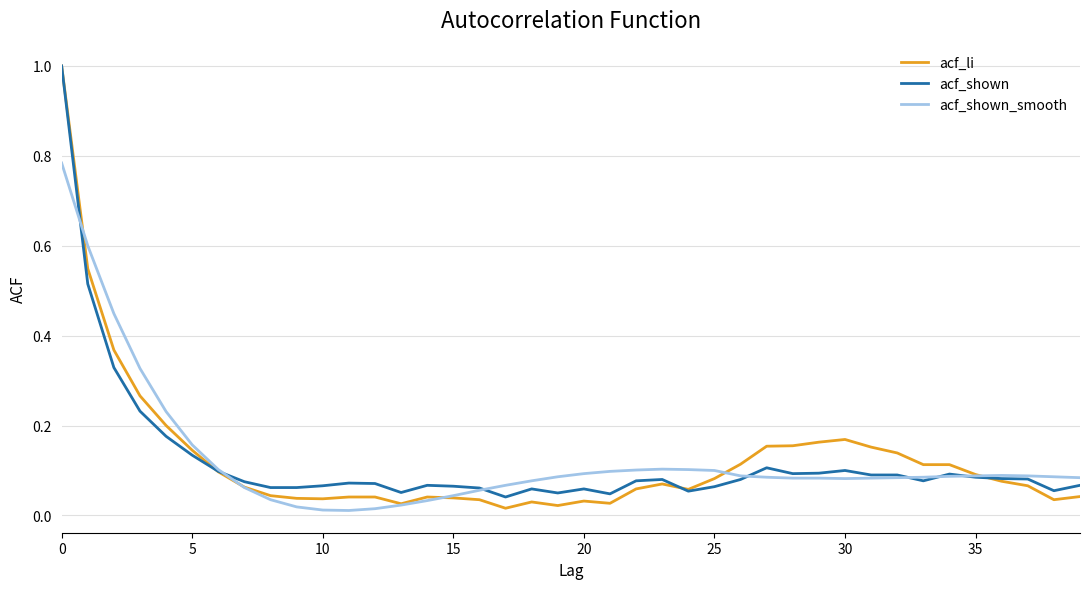

Which series has the largest range (max minus min)?

acf_li